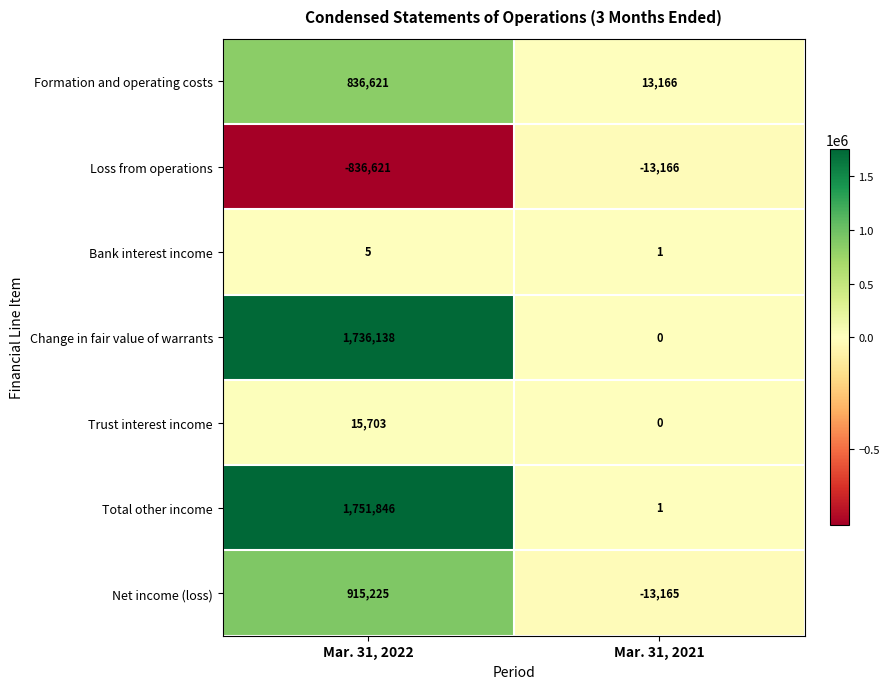

What is the greatest value displayed?

1751846